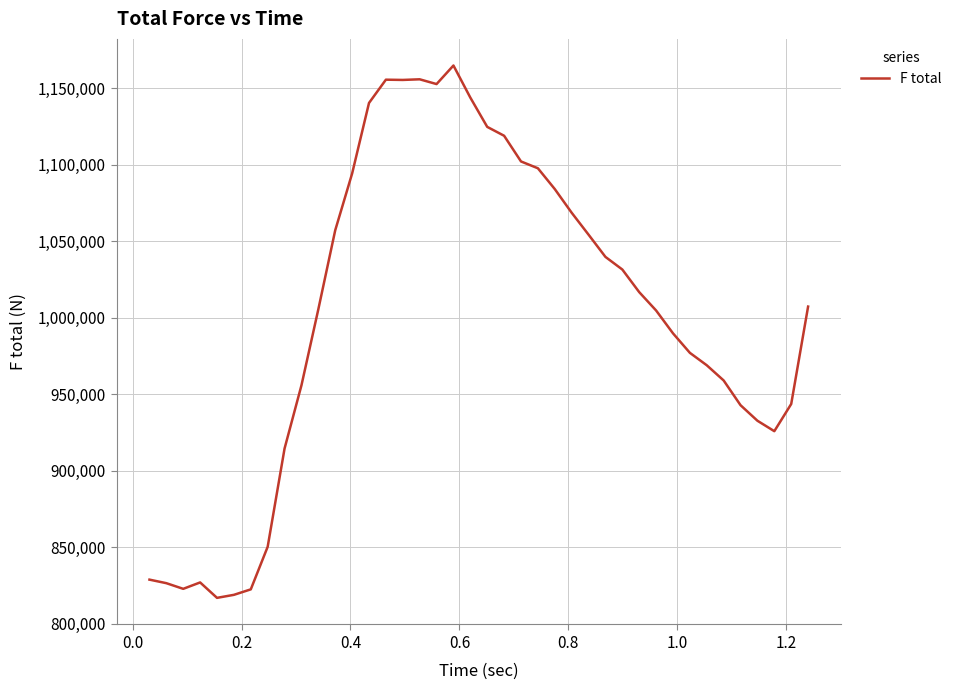

What is the difference between the maximum and minimum values?

348155